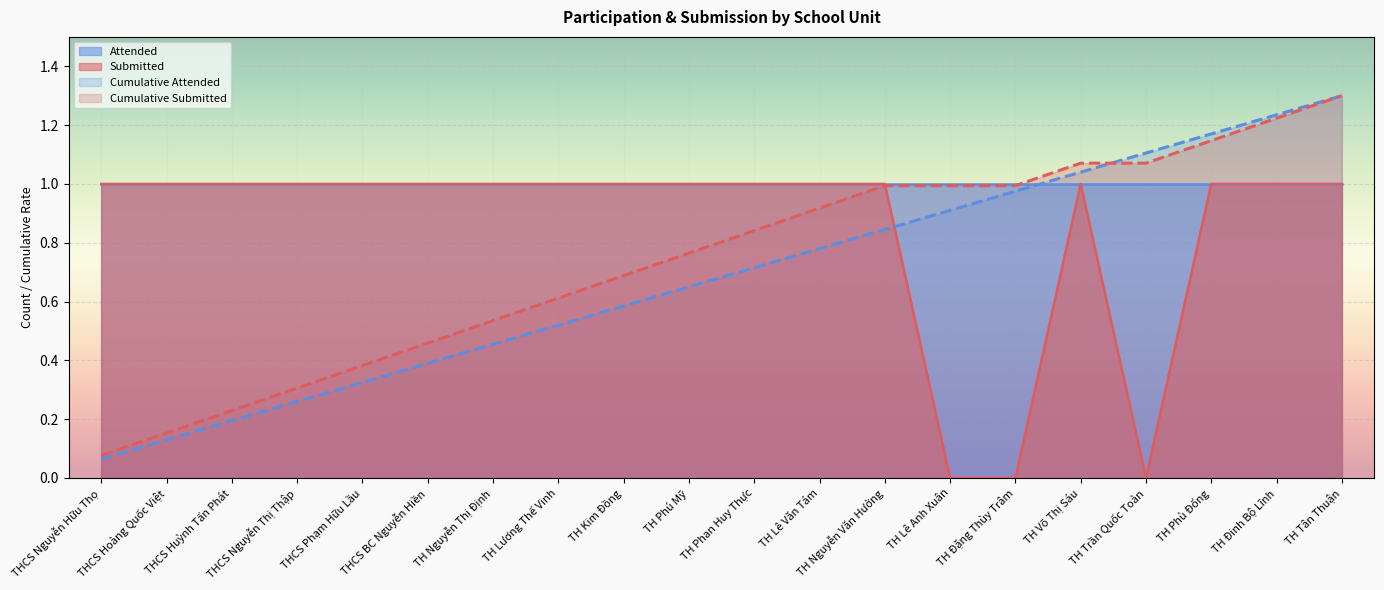

Rank the categories by value from lowest to highest.

TH Lê Anh Xuân, TH Đặng Thùy Trâm, TH Trần Quốc Toản, THCS Nguyễn Hữu Thọ, THCS Hoàng Quốc Việt, THCS Huỳnh Tấn Phát, THCS Nguyễn Thị Thập, THCS Phạm Hữu Lầu, THCS BC Nguyễn Hiền, TH Nguyễn Thị Định, TH Lương Thế Vinh, TH Kim Đồng, TH Phú Mỹ, TH Phan Huy Thực, TH Lê Văn Tám, TH Nguyễn Văn Hưởng, TH Võ Thị Sáu, TH Phù Đổng, TH Đinh Bộ Lĩnh, TH Tân Thuận